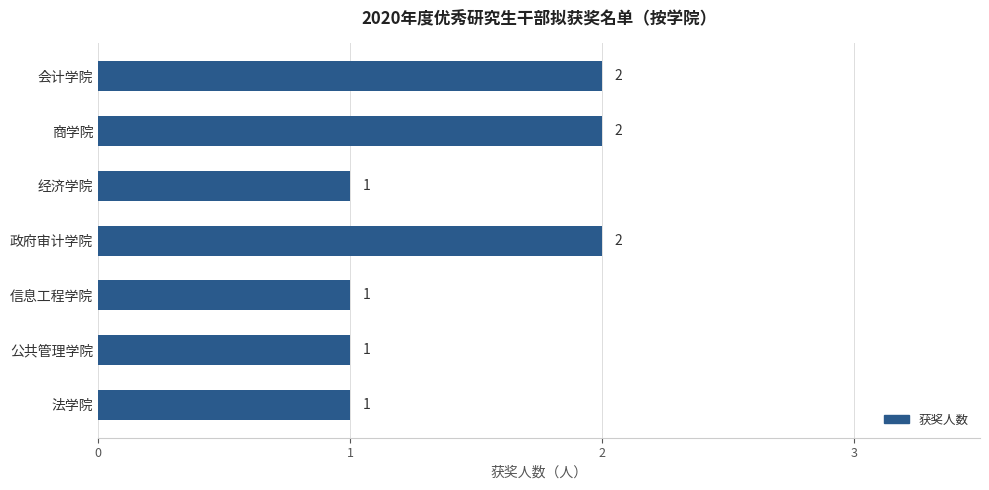

The chart shows a value of 2 at 公共管理学院. True or false?

False